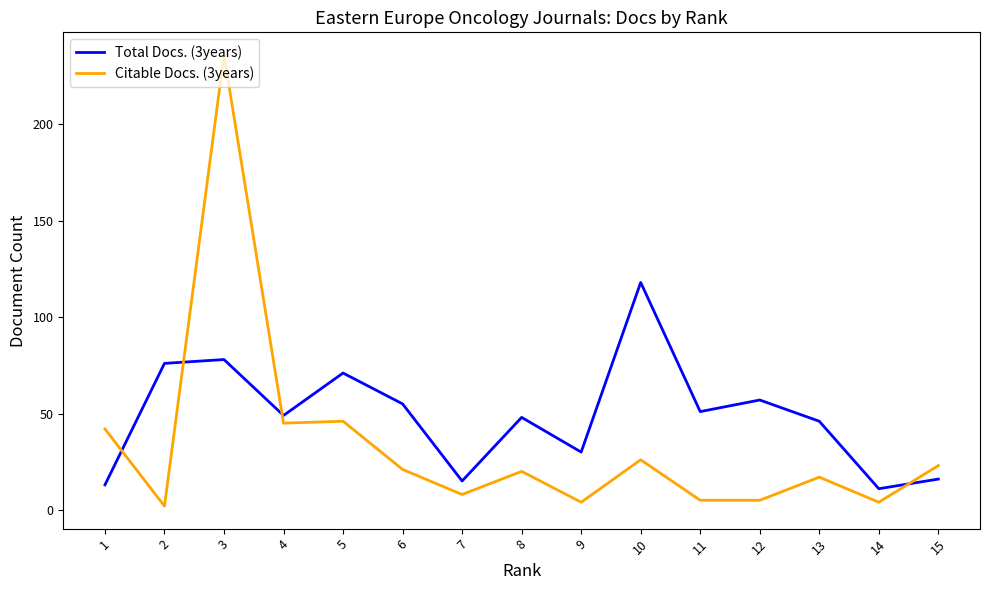

Which has a higher value, 13 or 15?

13